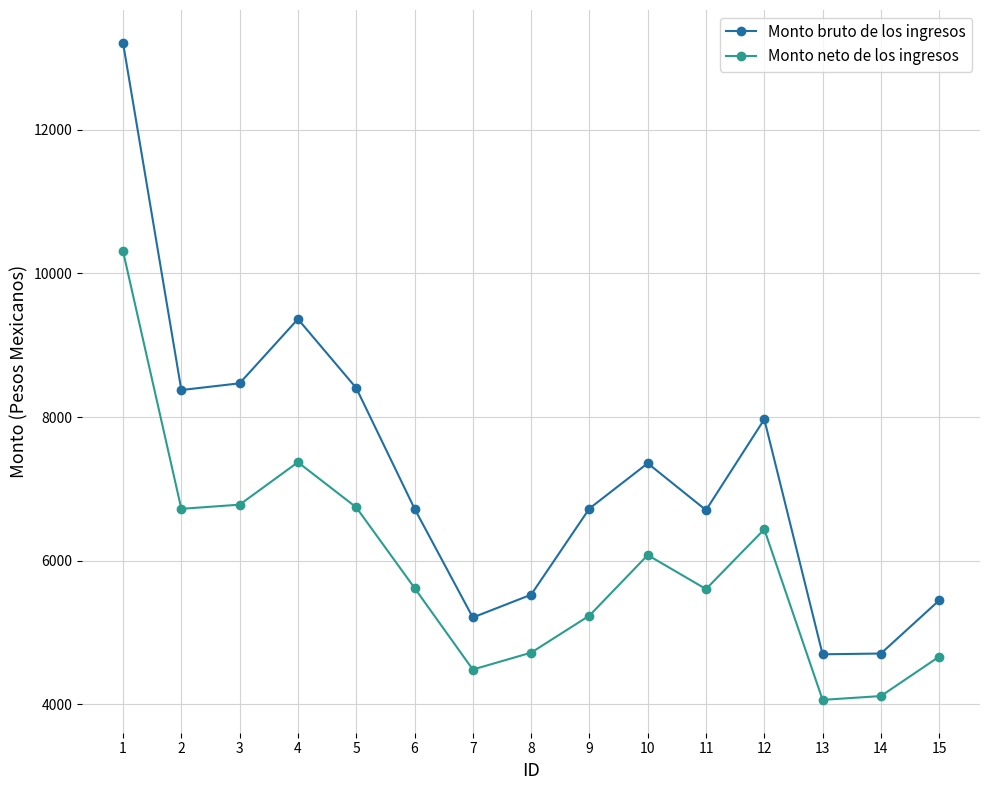

Which category has the highest value in the Monto bruto de los ingresos series?

1